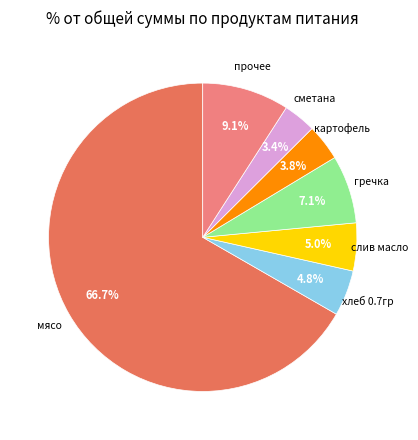

Is there any slice that represents more than half of the pie?

Yes